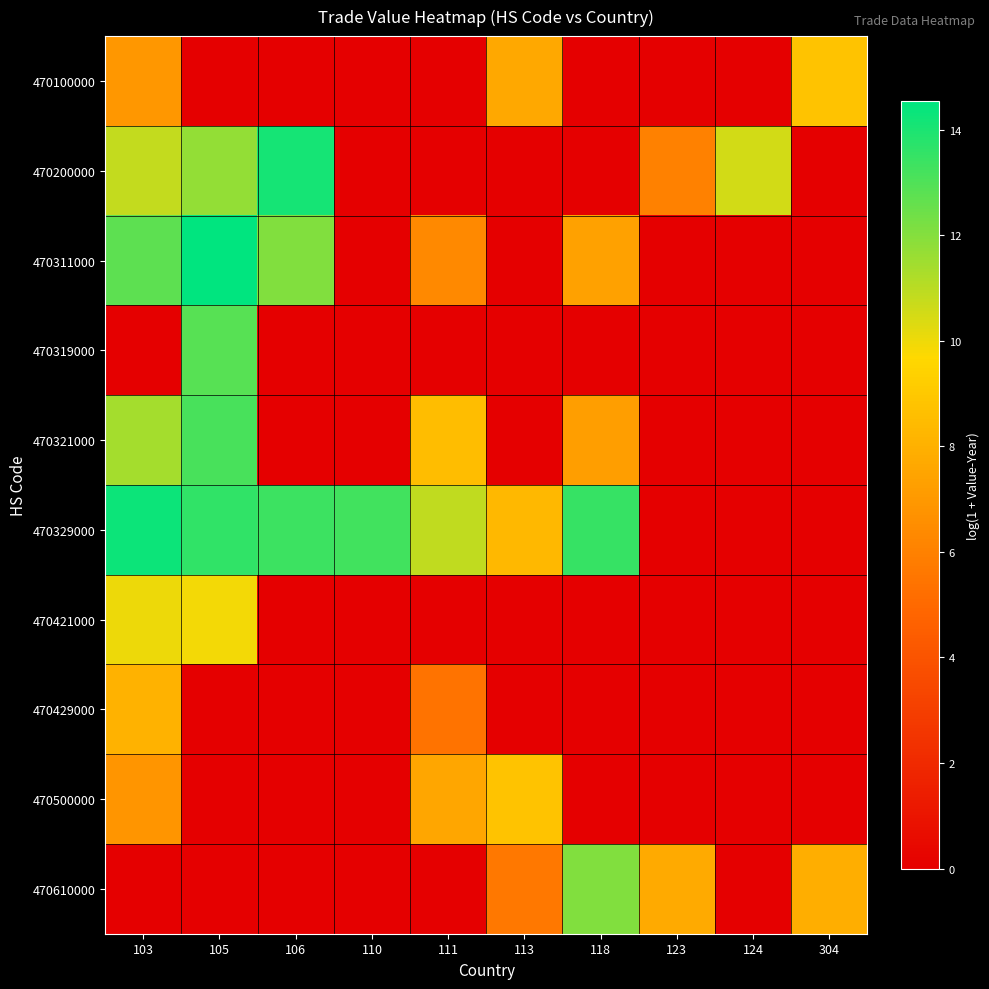

At 118, list the series in order from largest to smallest.

470329000, 470610000, 470311000, 470321000, 470100000, 470200000, 470319000, 470421000, 470429000, 470500000